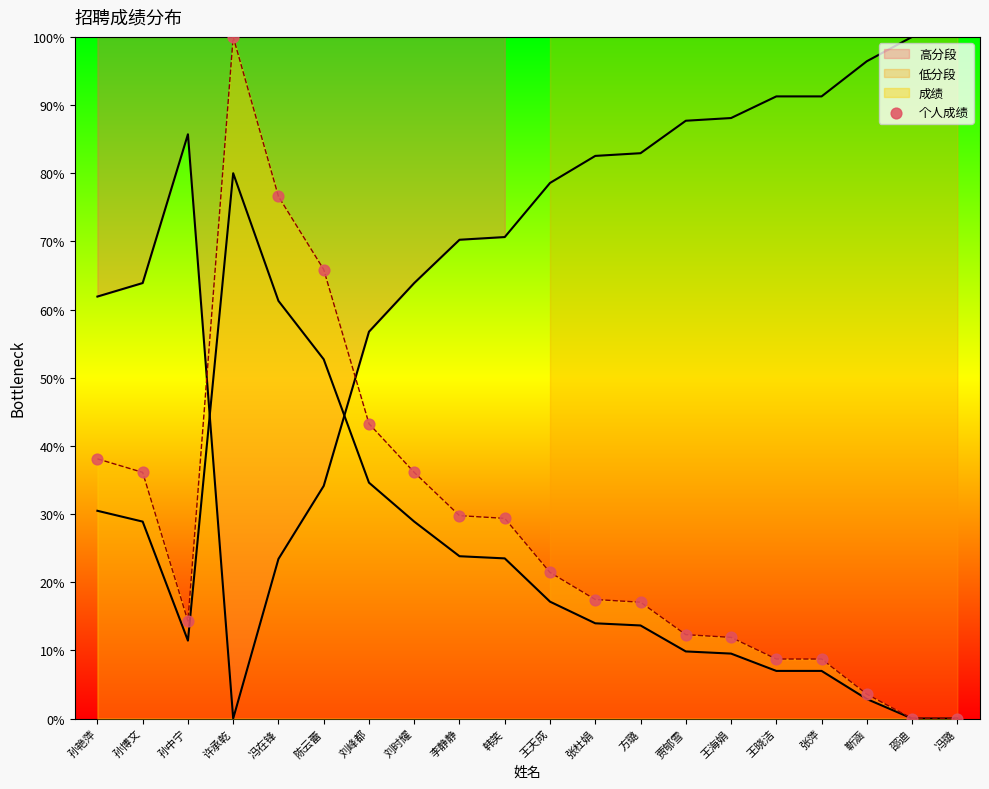

What is the change in value from 陈云蕾 to 贾郇雪?

-0.5